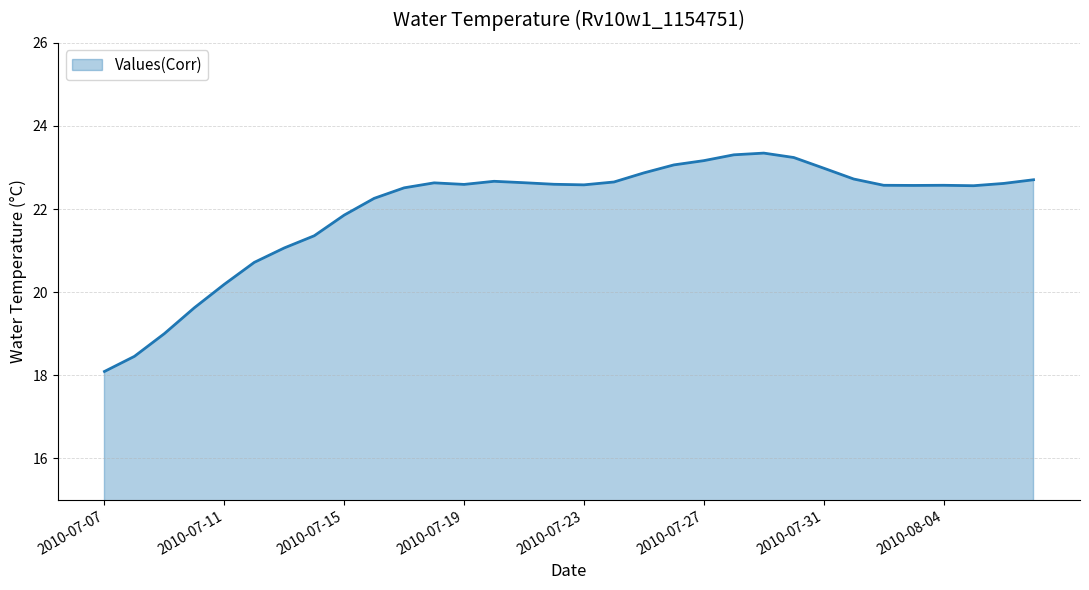

What is the difference between the maximum and minimum values?

5.3